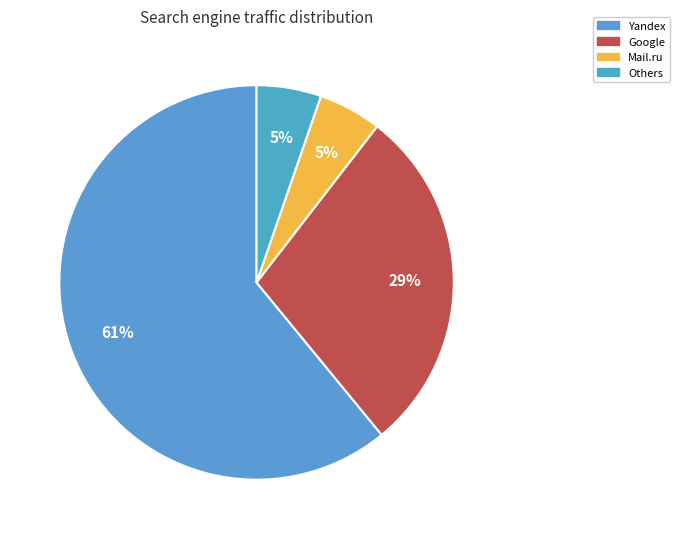

The Yandex slice represents 48% of the pie. True or false?

False